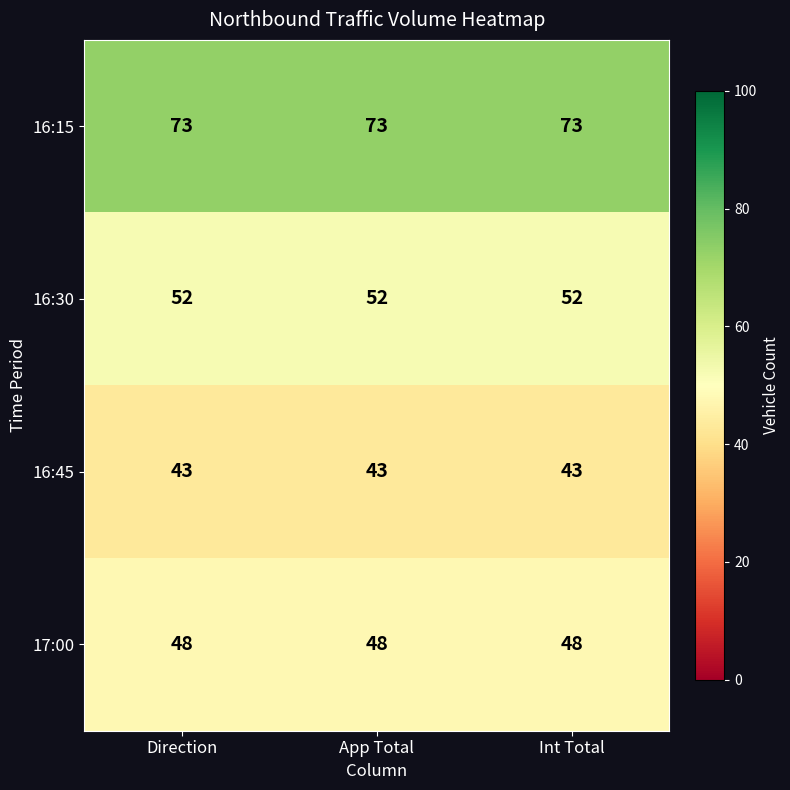

Which series has the largest total across all categories?

16:15